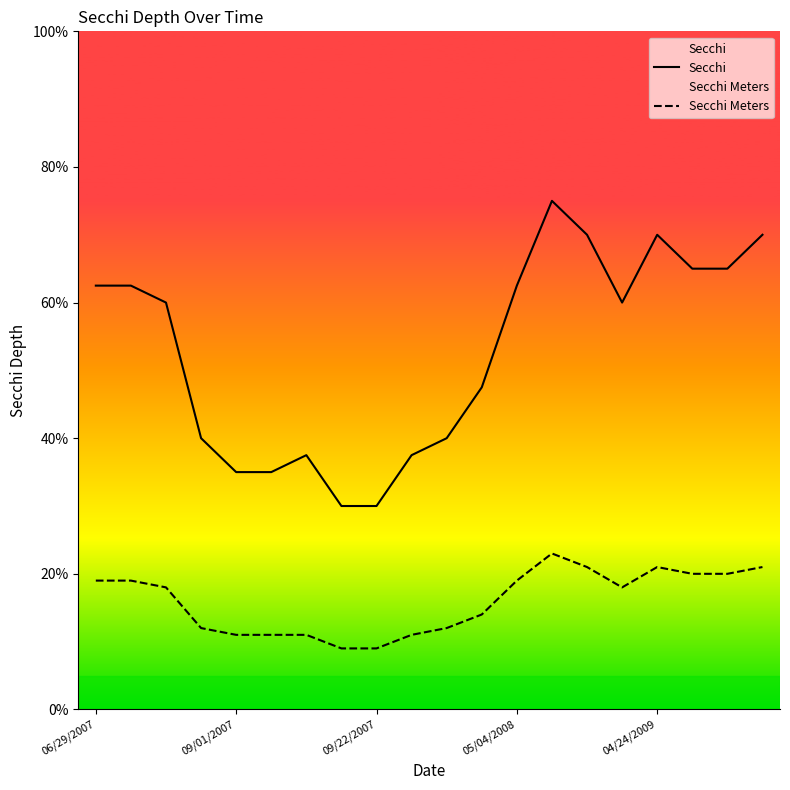

What is the value of the Secchi Meters point at the 14th from the left?

2.3